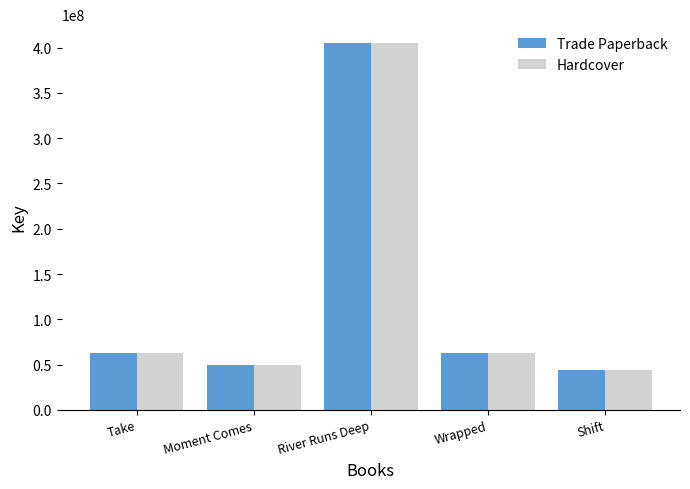

At which category is the sum across all series the highest?

River Runs Deep